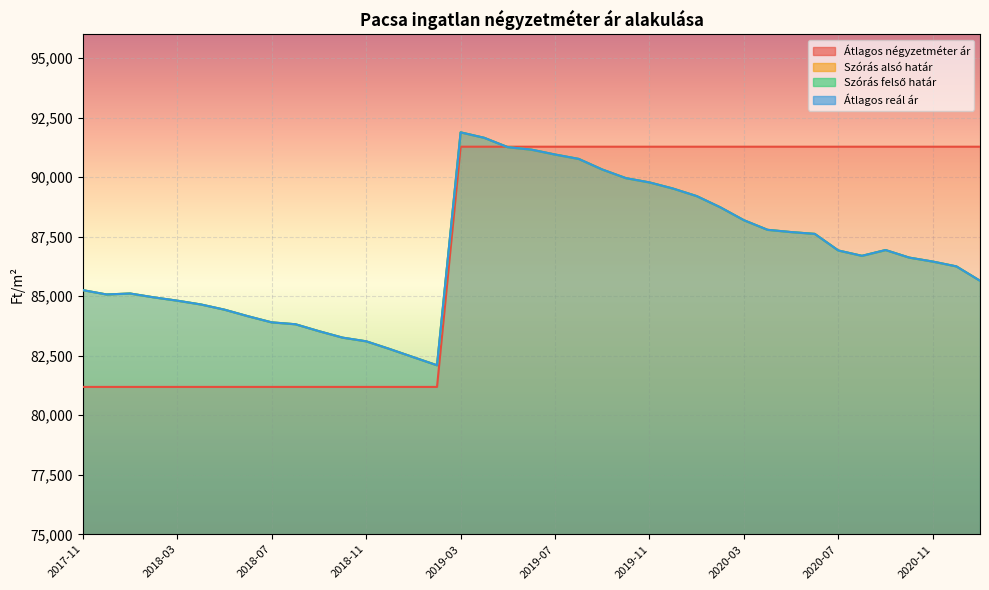

What are all the series names shown in the legend?

Átlagos négyzetméter ár, Szórás alsó határ, Szórás felső határ, Átlagos reál ár